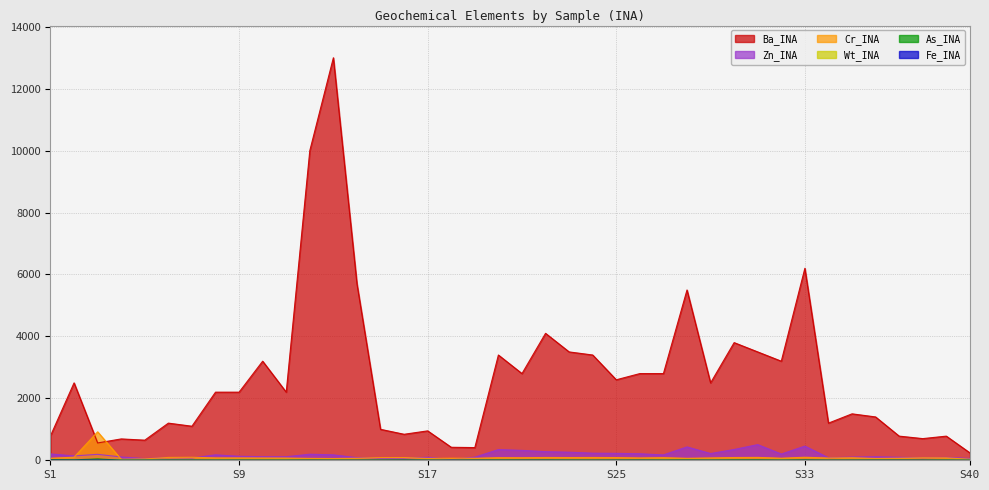

Which series has the widest spread of values?

Ba_INA